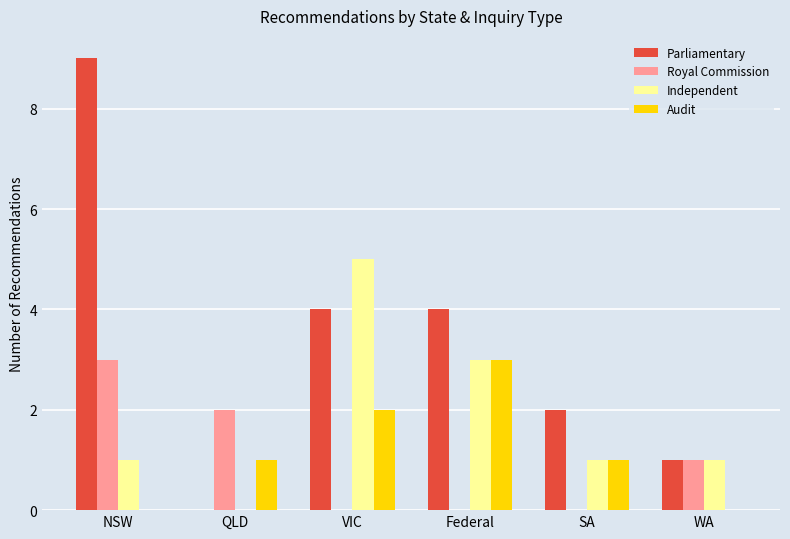

Reading left to right, list all the values displayed in this chart.

Parliamentary: 9	0	4	4	2	1
Royal Commission: 3	2	0	0	0	1
Independent: 1	0	5	3	1	1
Audit: 0	1	2	3	1	0